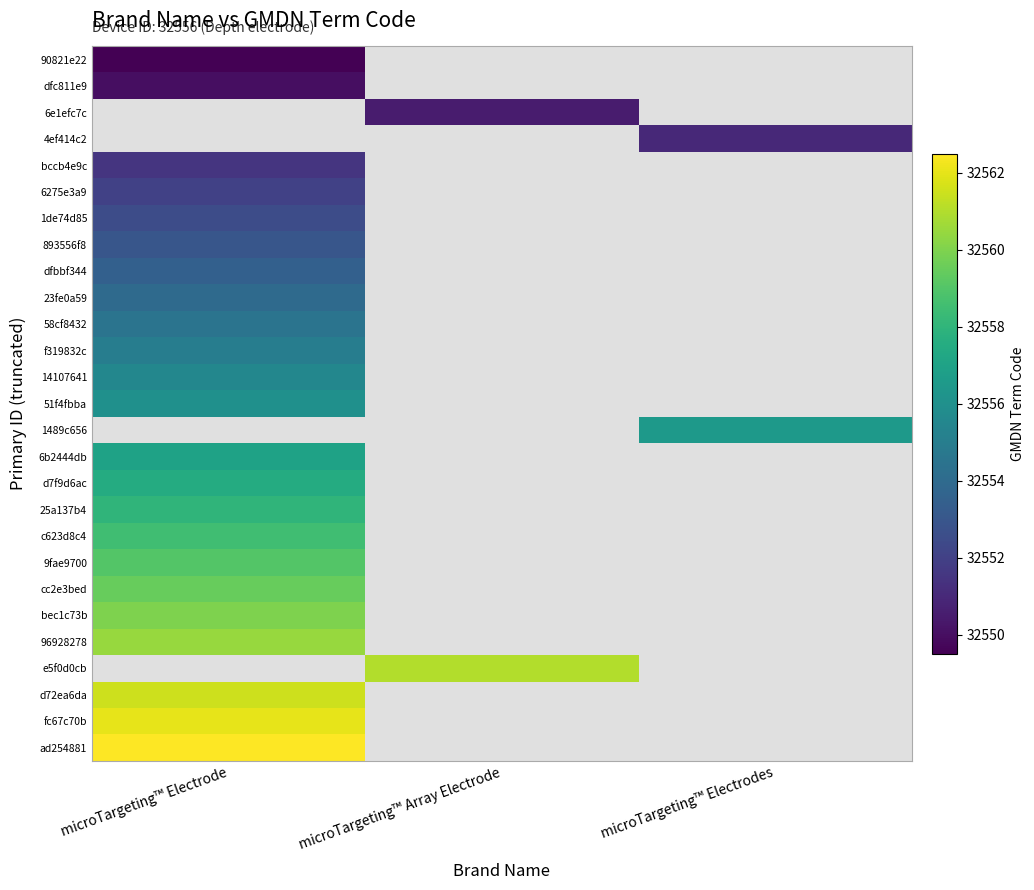

Rank the series by their maximum value, from highest to lowest.

ad254881, fc67c70b, 96928278, e5f0d0cb, d72ea6da, bec1c73b, cc2e3bed, 9fae9700, c623d8c4, 25a137b4, d7f9d6ac, 51f4fbba, 1489c656, 6b2444db, 14107641, f319832c, 58cf8432, 23fe0a59, dfbbf344, 893556f8, 1de74d85, 6275e3a9, dfc811e9, 6e1efc7c, 4ef414c2, bccb4e9c, 90821e22